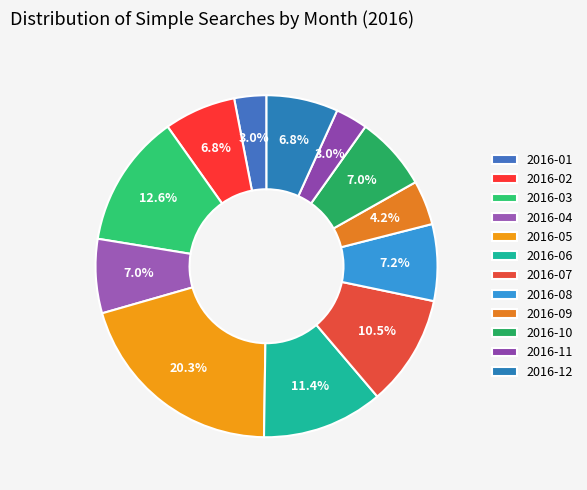

Does 2016-01 account for over 50% of the chart?

No